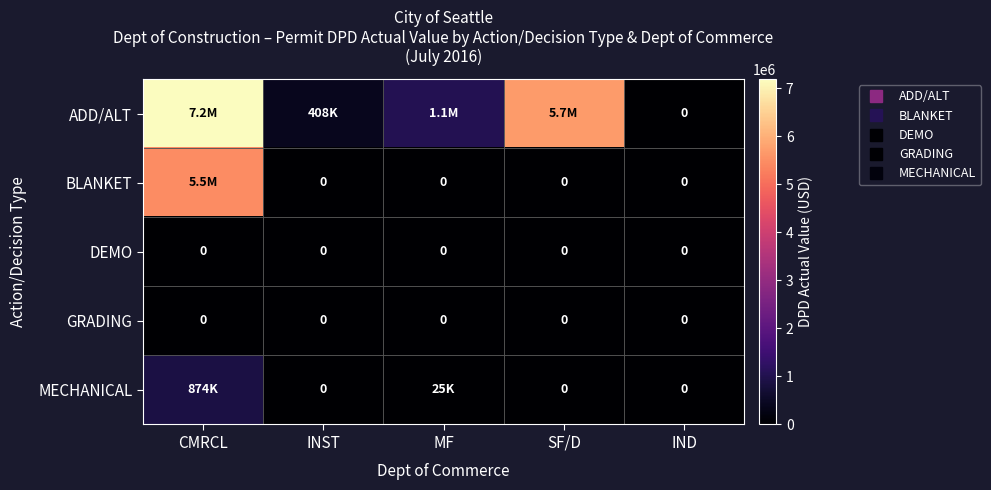

How many data points does each series have?

5